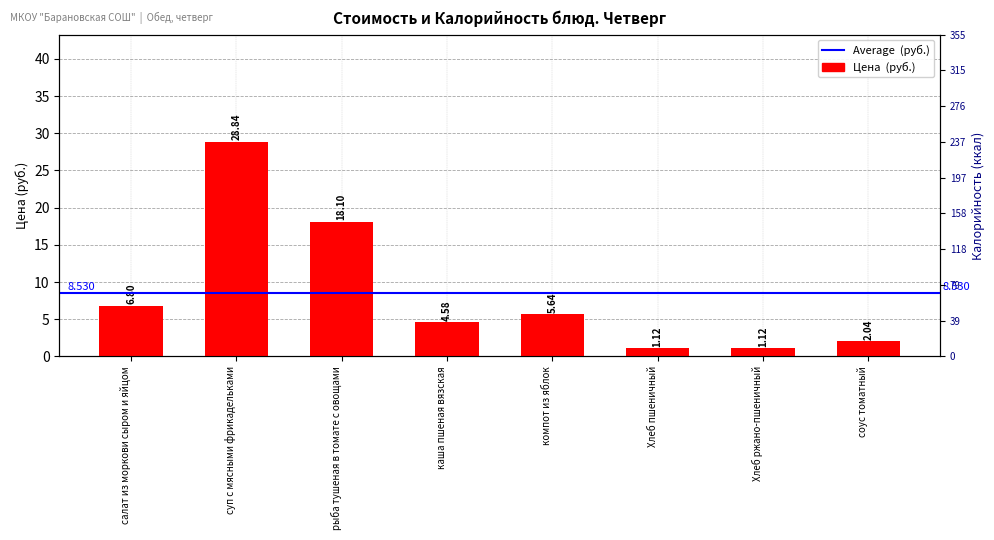

What is the difference between the maximum and second lowest values?

27.7